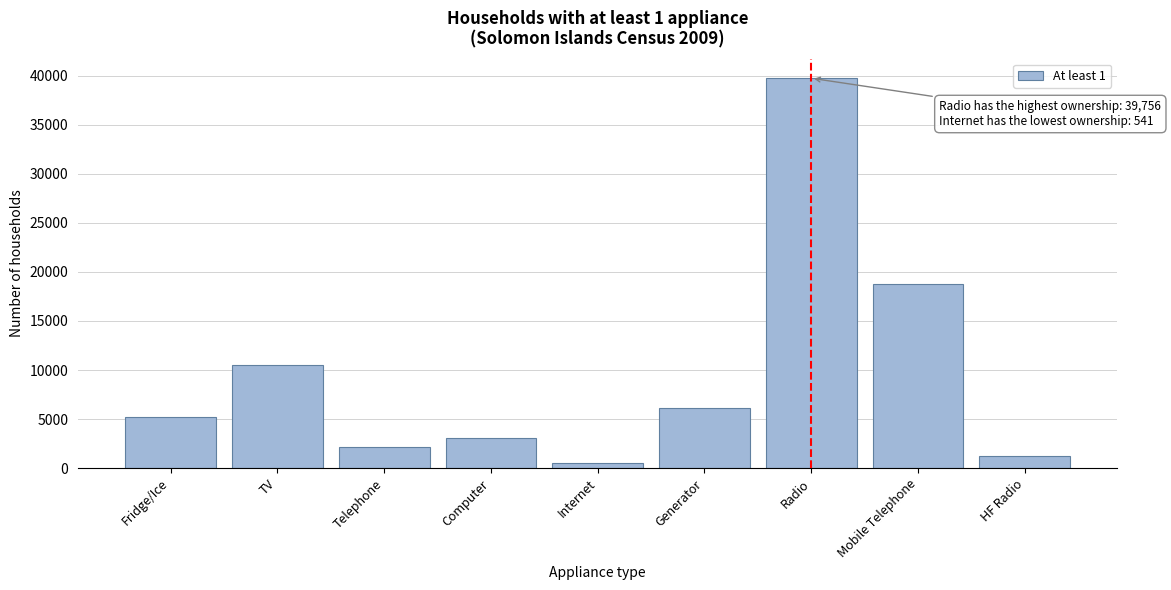

Reading right to left, list all the values displayed in this chart.

1217	18799	39756	6149	541	3111	2165	10554	5239